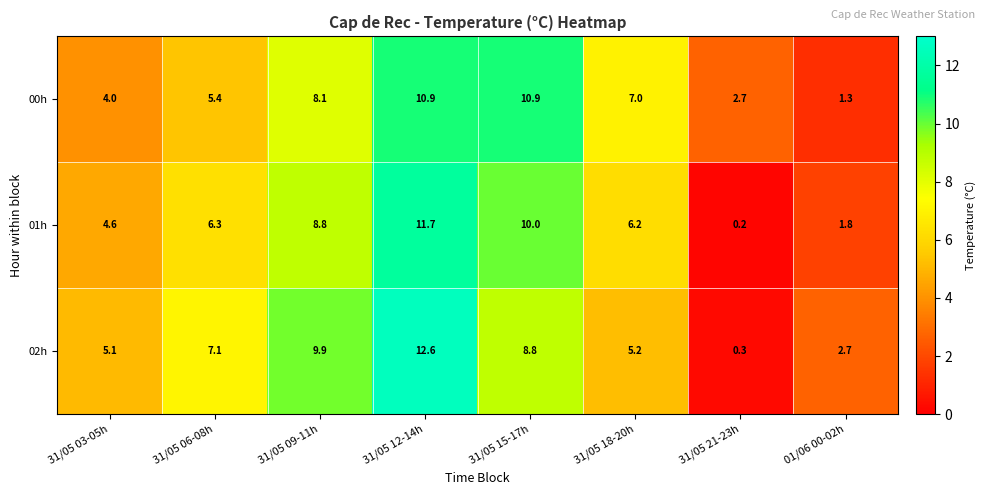

At 31/05 21-23h, list the series in order from largest to smallest.

00h, 02h, 01h